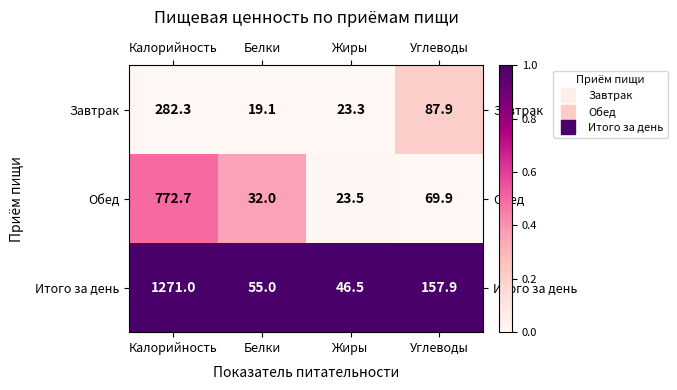

What is the difference between the maximum and minimum values in the Итого за день series?

1224.5